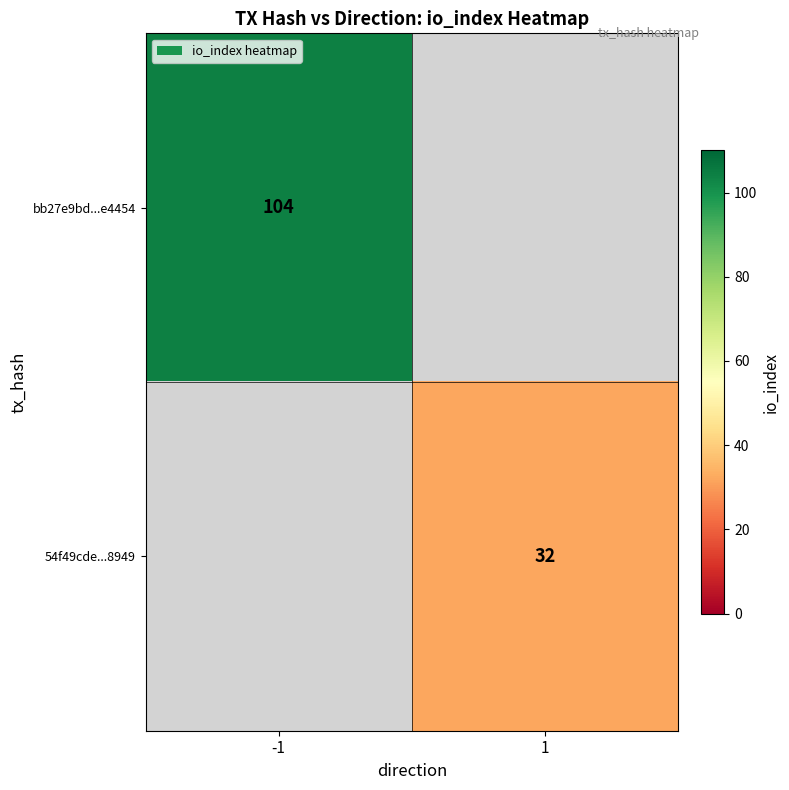

Is it true that 54f49cde...8949 equals 32 at 1?

True